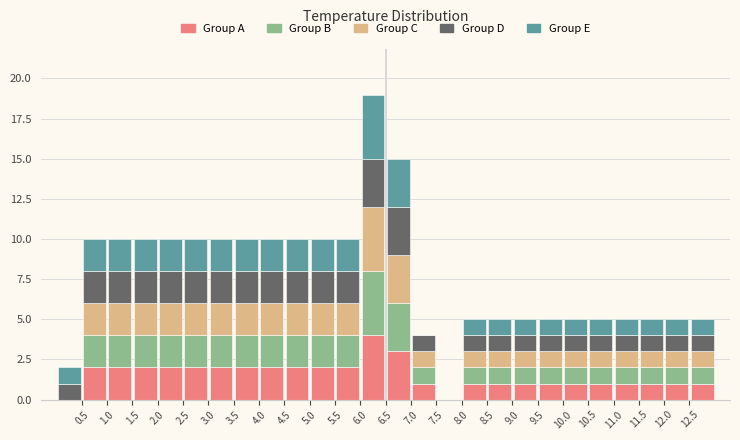

What is the total height of the stacked bar covering 3.0 to 3.5 on the x-axis? The values are not printed on the chart, so give them approximately, as read against the axis.

10